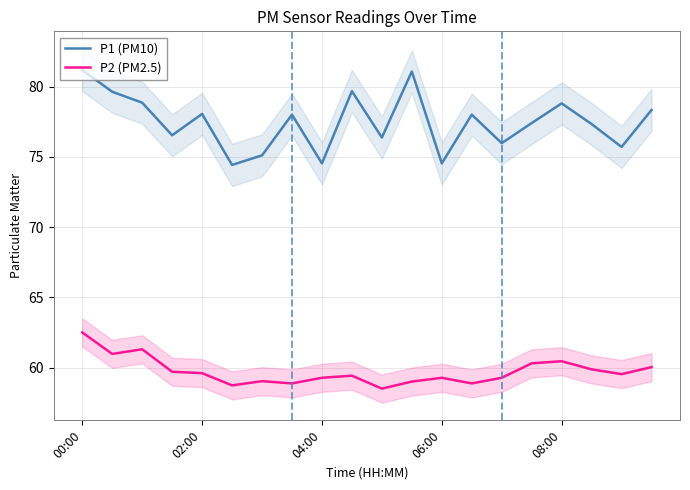

What is the minimum value for P1 (PM10)?

74.4